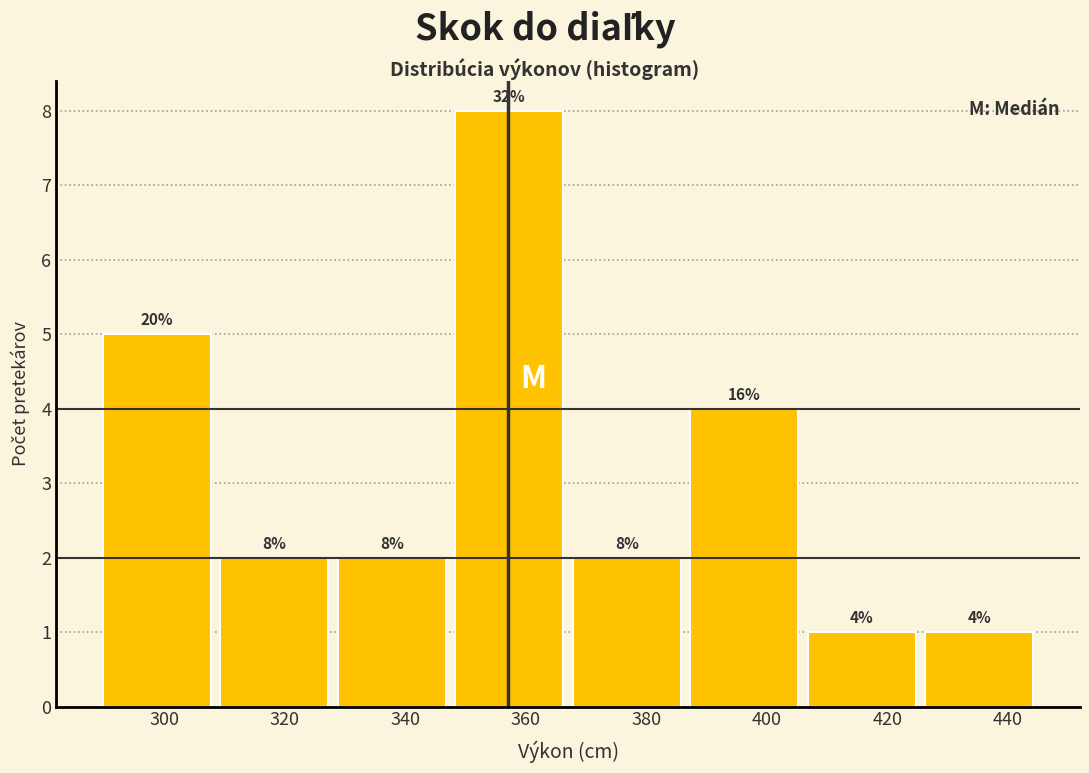

Which range on the x-axis has the tallest bar?

347.5 to 367.0